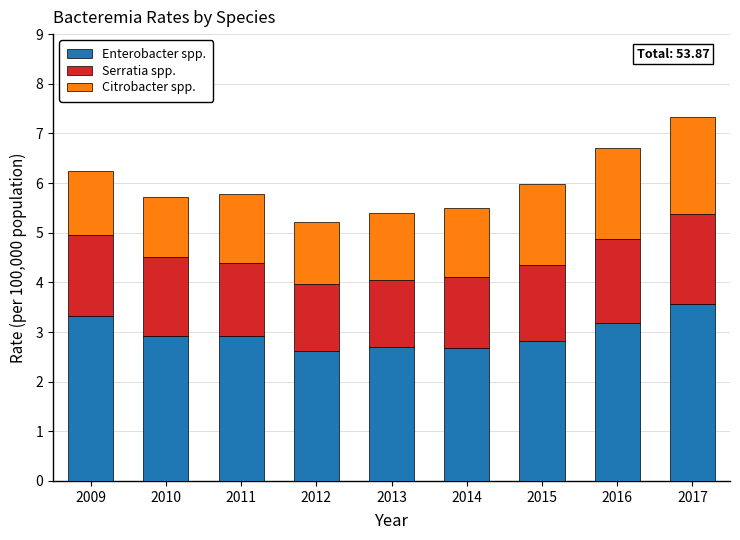

Reading left to right, list the values for the Enterobacter spp. series.

2009=3.3	2010=2.9	2011=2.9	2012=2.6	2013=2.7	2014=2.7	2015=2.8	2016=3.2	2017=3.6